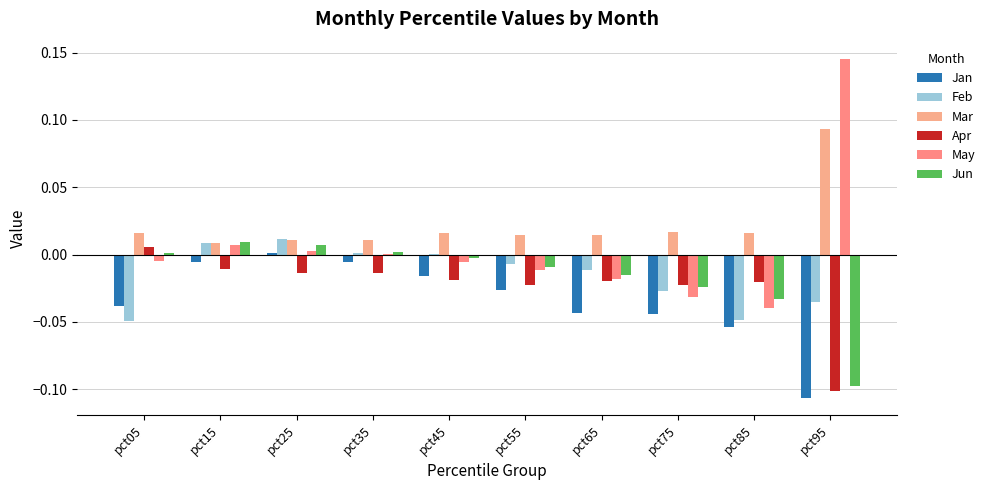

At how many categories does at least one series exceed 0?

10